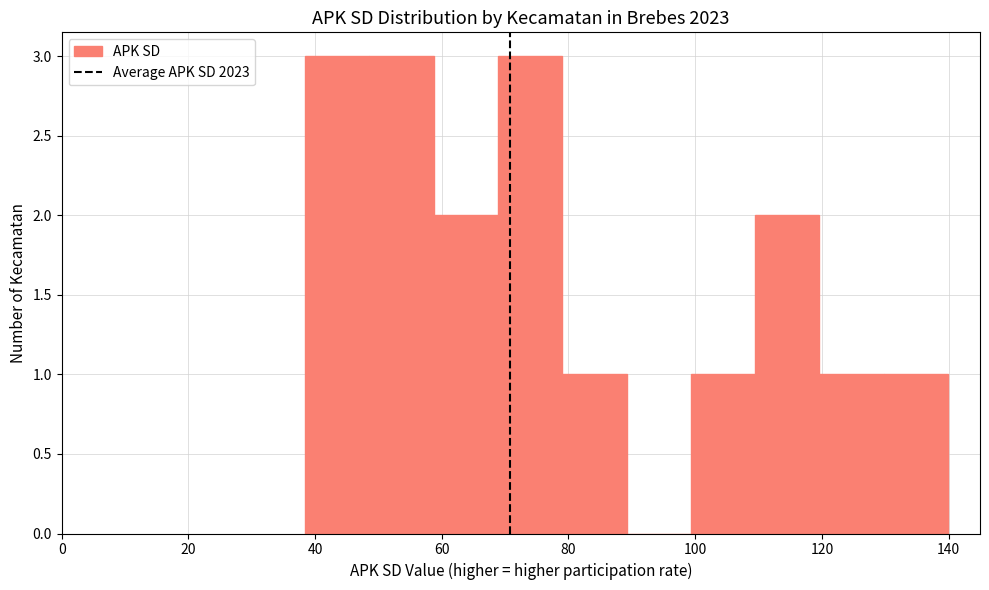

Reading left to right, transcribe this chart: for each bar, give the range it covers on the x-axis and its height. Neither the bar edges nor the heights are printed on the chart, so give them approximately, as read against the axes.

38 to 48: 3
48 to 58: 3
58 to 68: 2
68 to 80: 3
80 to 90: 1
90 to 100: 0
100 to 110: 1
110 to 120: 2
120 to 130: 1
130 to 140: 1